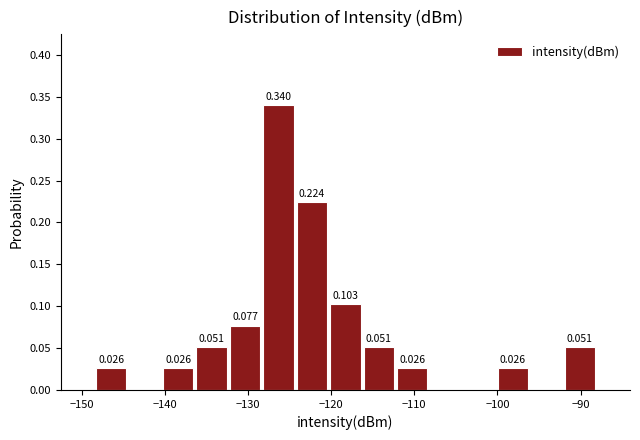

Which range on the x-axis has the tallest bar?

-128 to -124